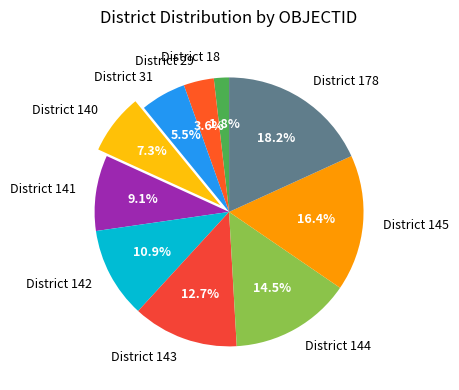

What is the ratio of the value at District 145 to the value at District 143?

1.3